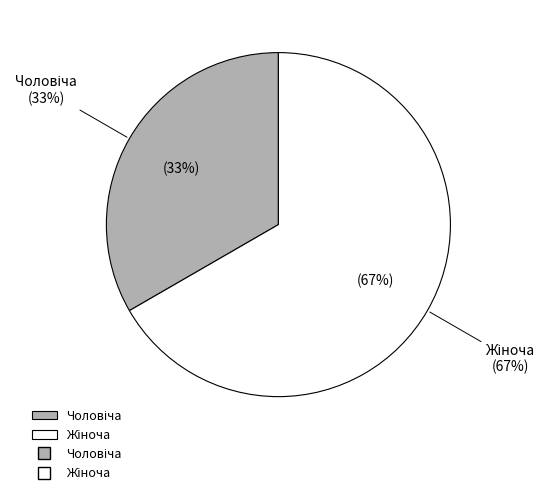

To the nearest percent, what portion does Чоловіча represent?

33%